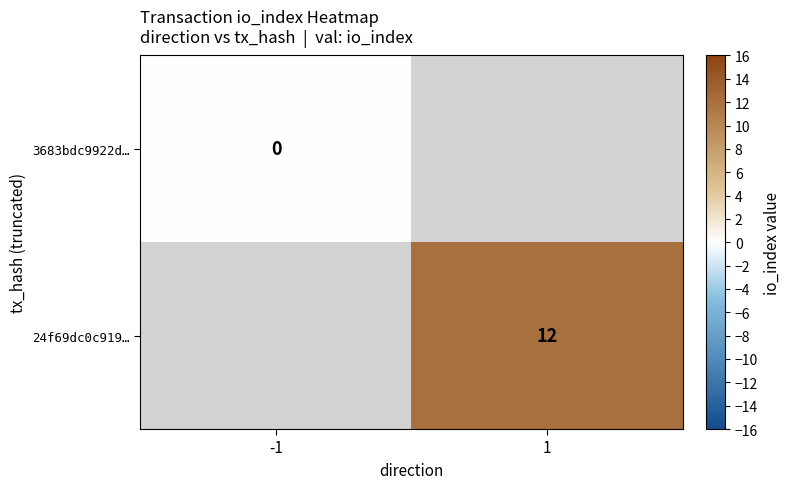

Is it true that 24f69dc0c919… equals 12 at 1?

True